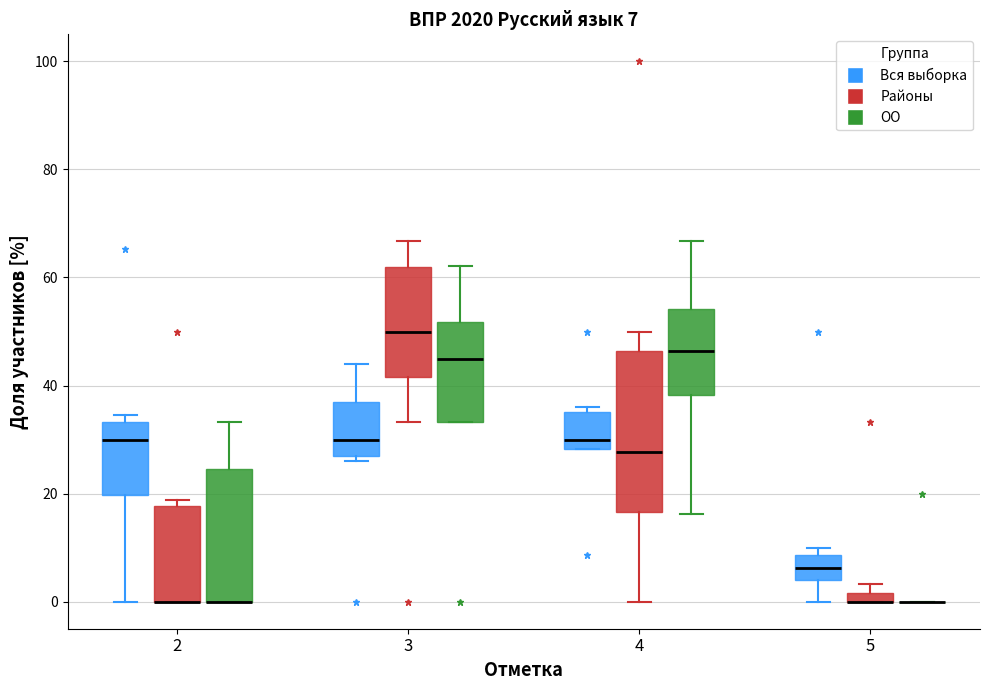

Comparing the boxes themselves (not the whiskers), which one is the tallest?

4 (Районы)